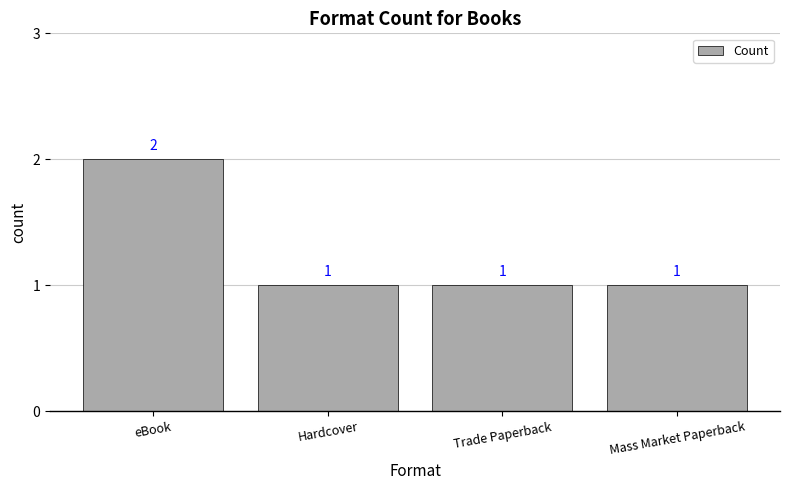

What is the sum of all values?

5